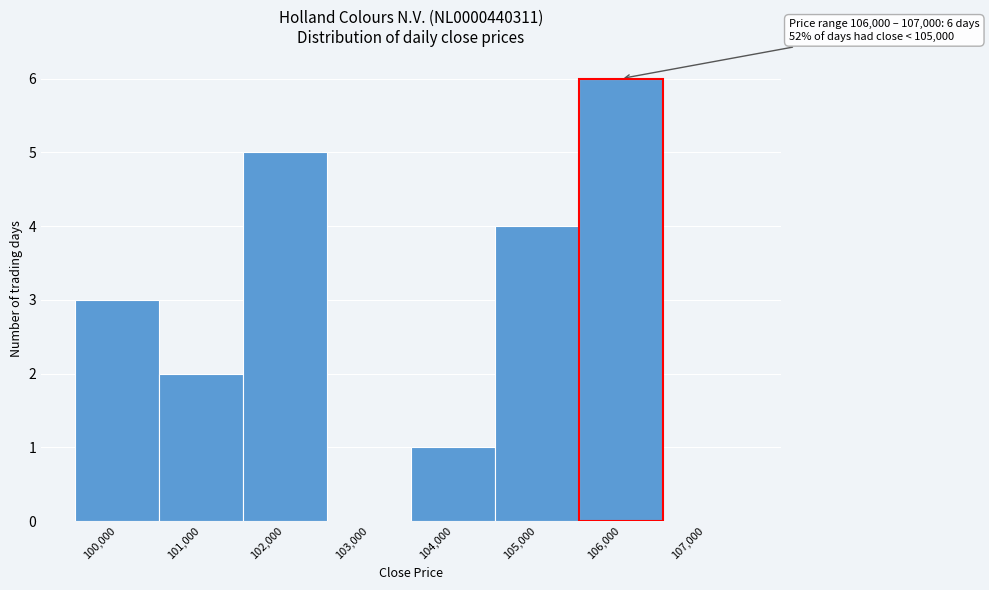

Reading left to right, extract all data points from this chart.

100,000=3	101,000=2	102,000=5	103,000=0	104,000=1	105,000=4	106,000=6	107,000=0